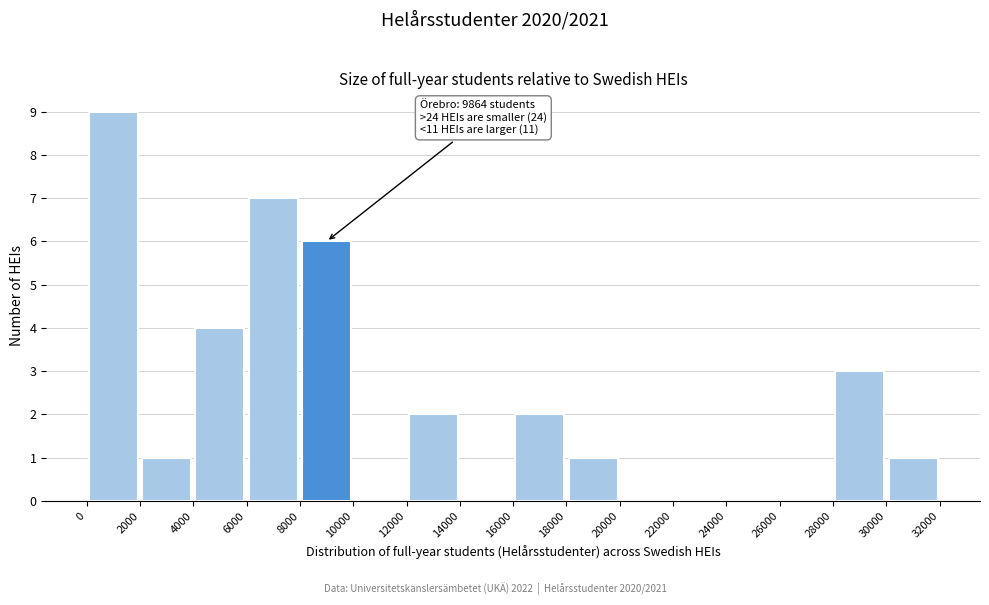

Which range on the x-axis has the tallest bar?

0 to 2000